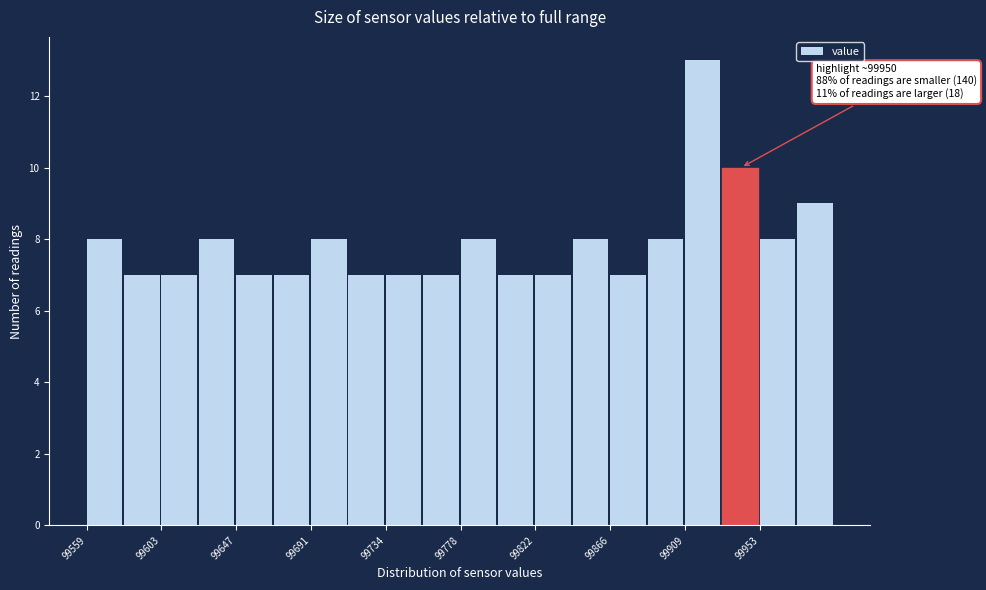

Which range on the x-axis has the tallest bar?

99910 to 99930